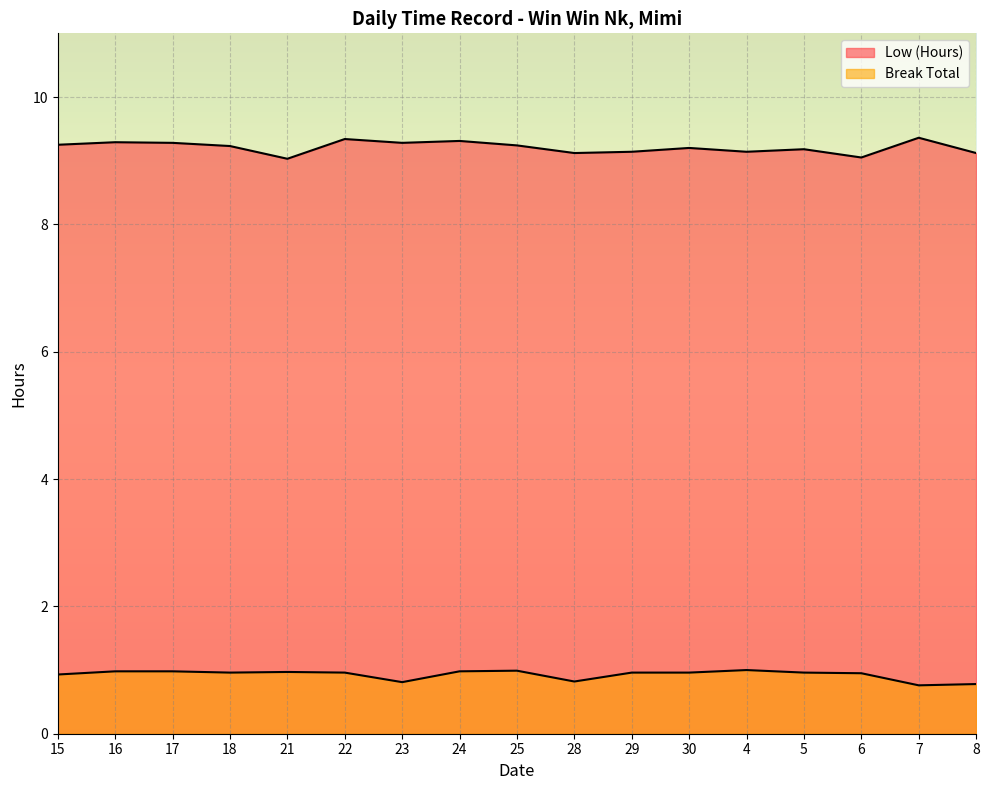

How many interior local peaks does the Low (Hours) series have?

6